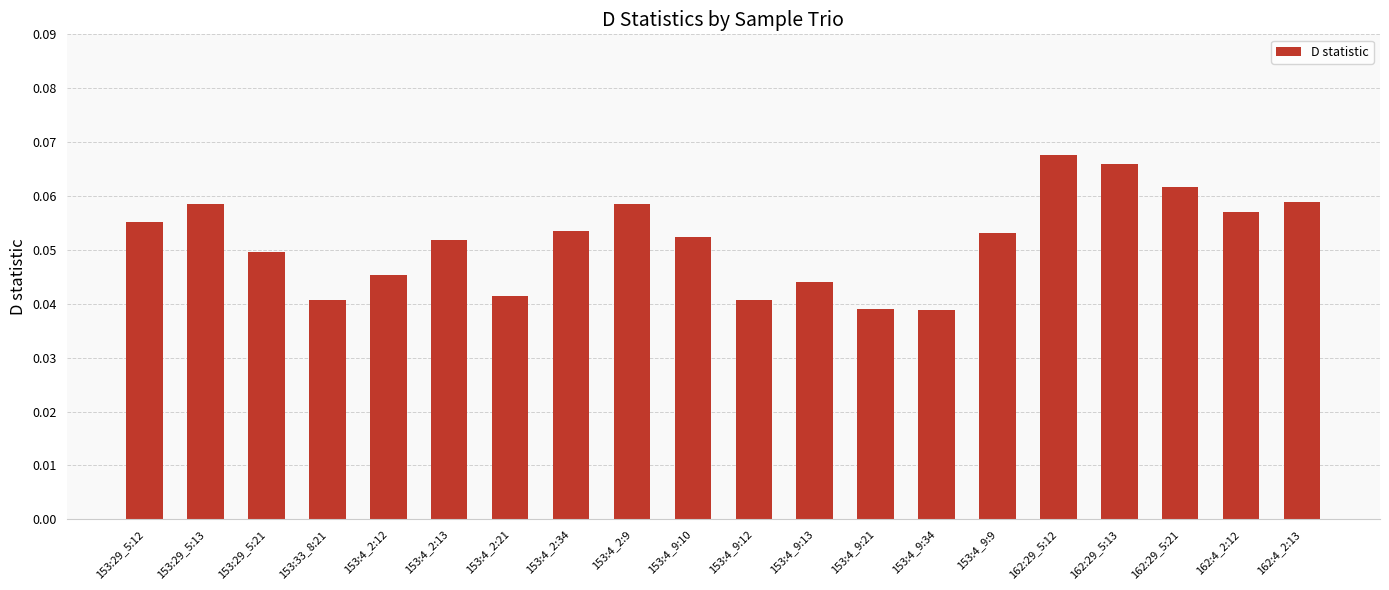

True or false: the data shows 0.0 at 153:4_9:9.

False